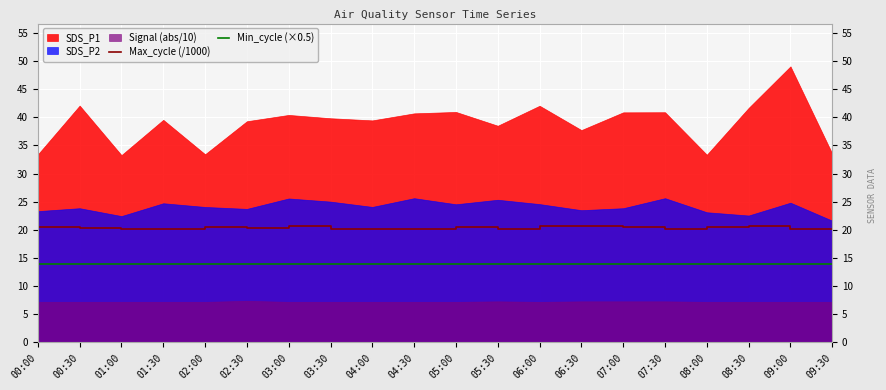

Is the value of Max_cycle (/1000) at 02:30 greater than the value of Min_cycle (×0.5) at 00:00?

Yes